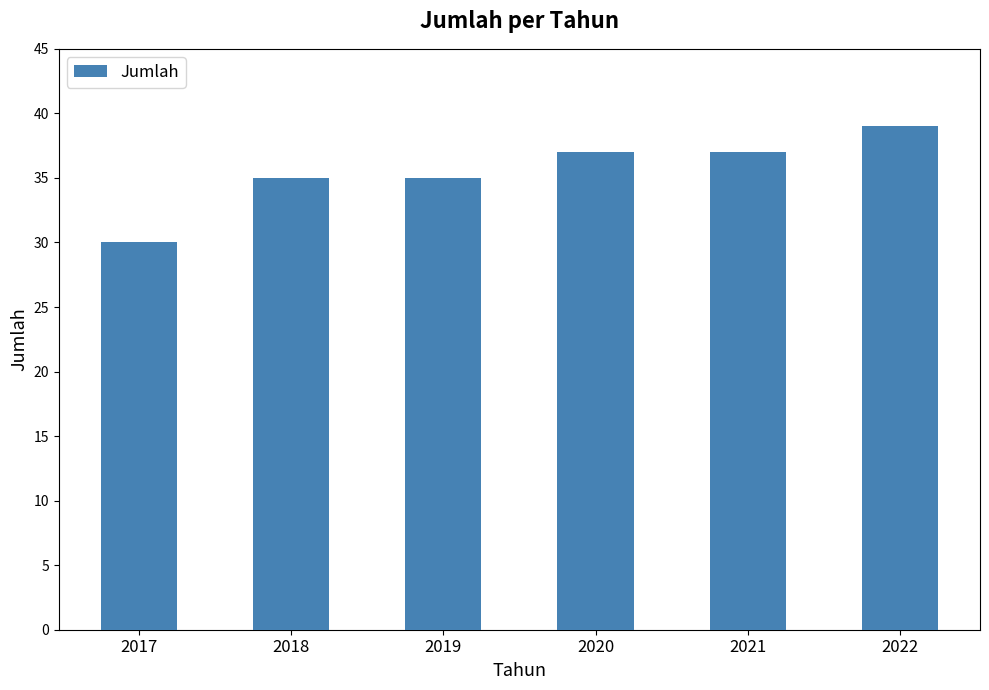

Which category has the highest value across all series?

2022